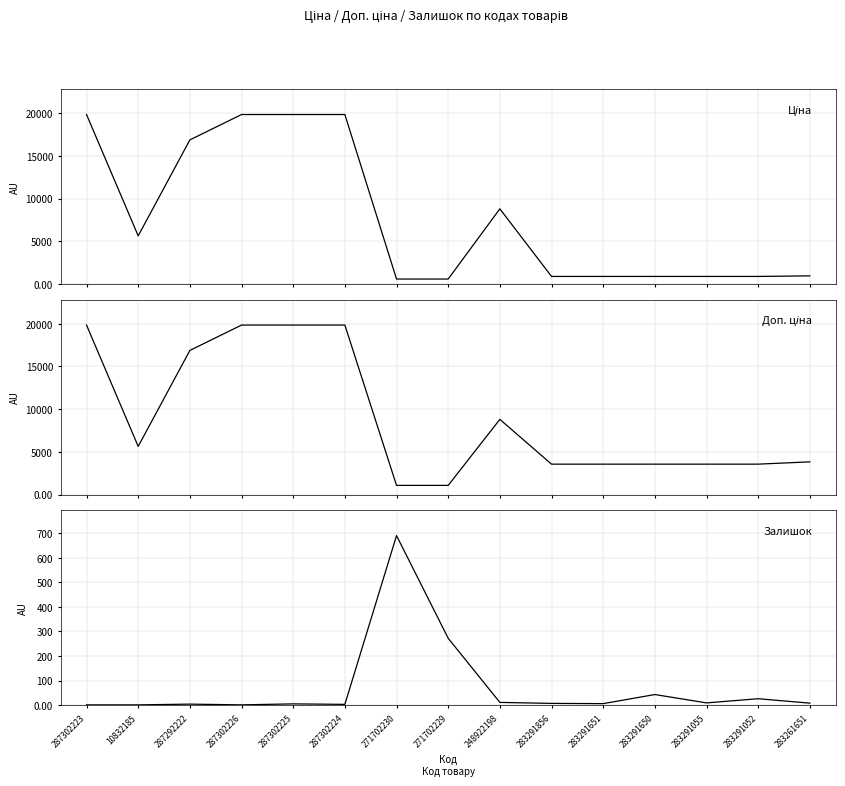

Does the chart display data point markers on the line(s)?

No